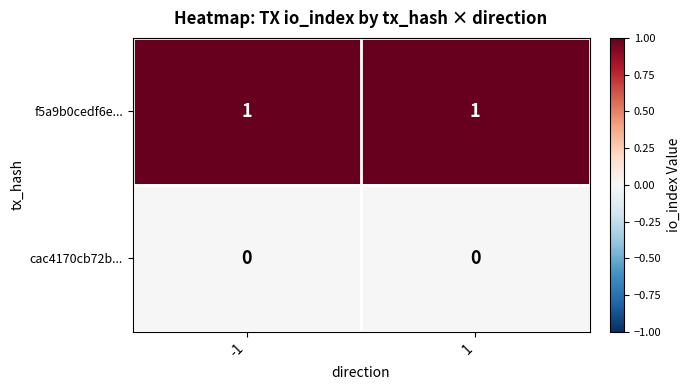

Reading left to right, extract all data points from this chart.

f5a9b0cedf6e...: -1=1	1=1
cac4170cb72b...: -1=0	1=0